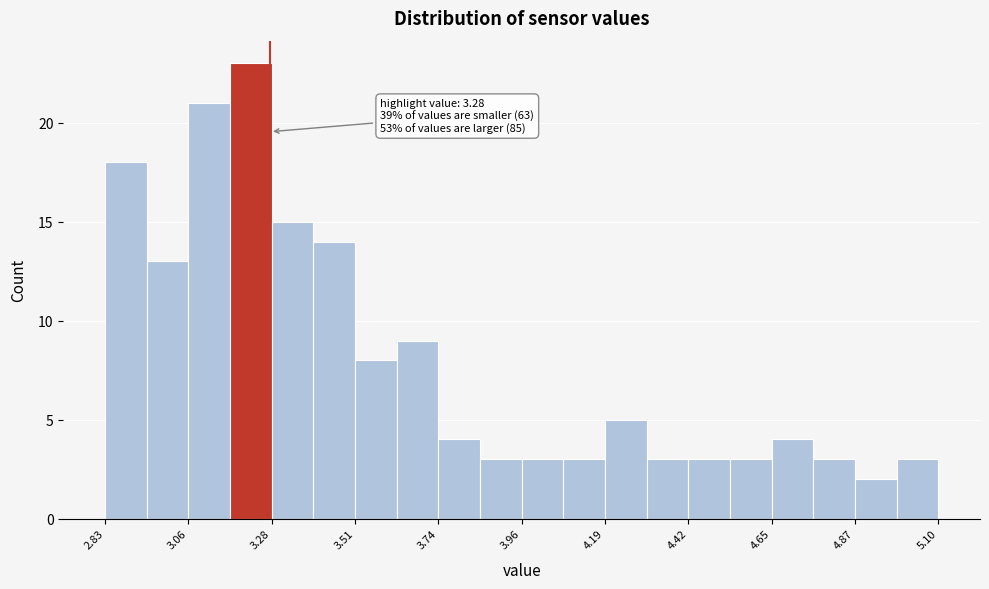

Read against the x-axis, roughly where is the centre of the tallest bar?

3.25